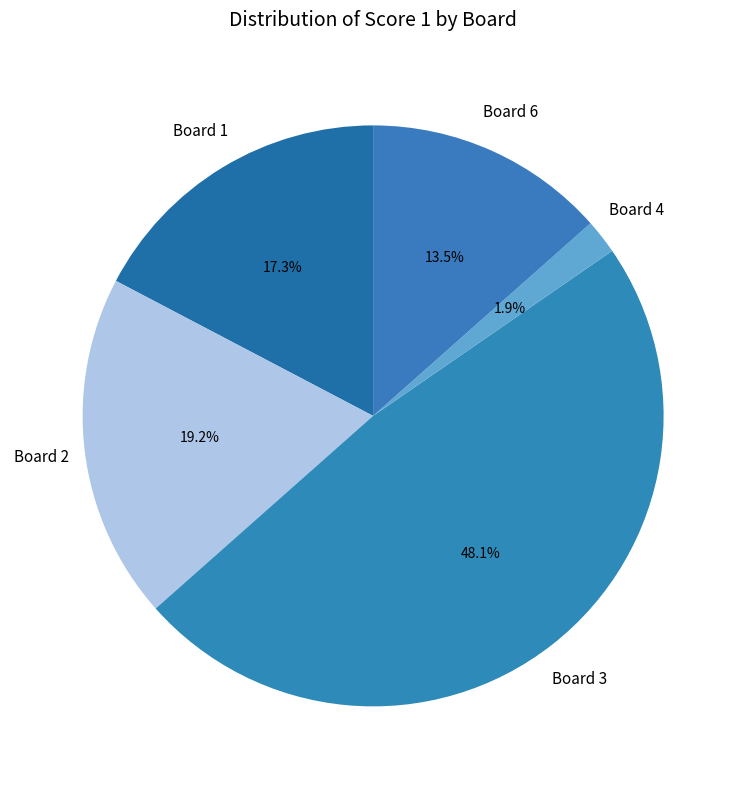

Does any single category account for the majority?

No